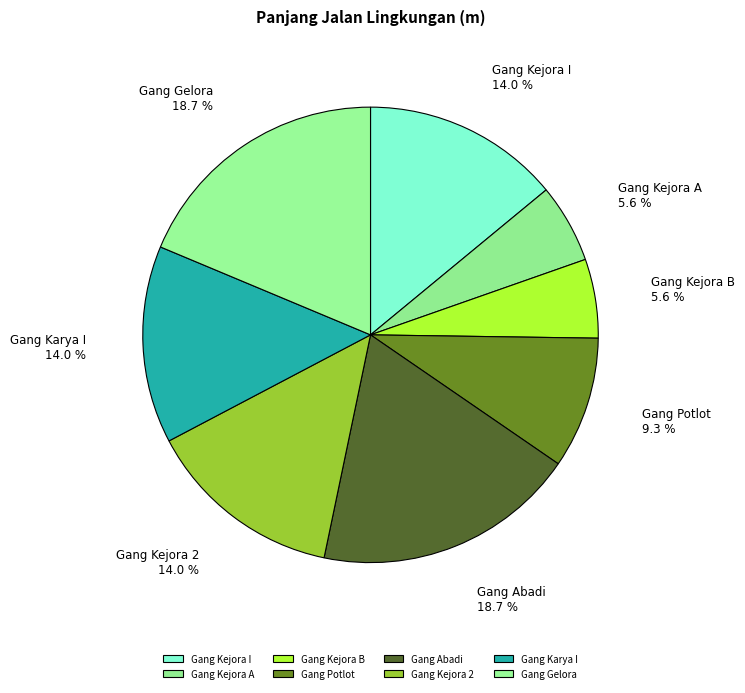

The Gang Kejora A slice represents 17% of the pie. True or false?

False